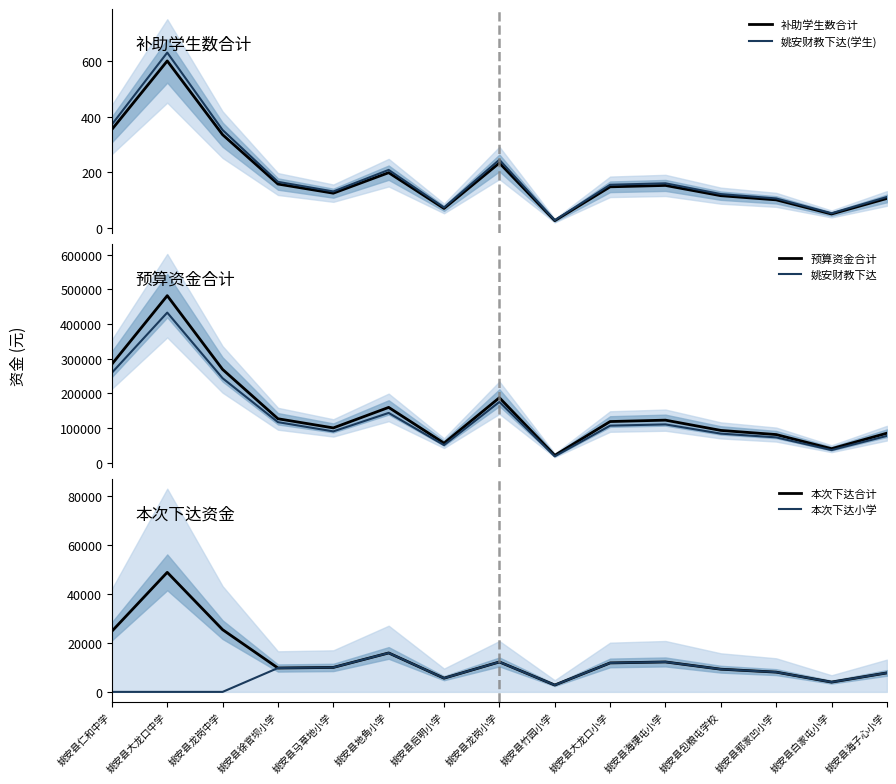

What is the value of the 补助学生数合计 point at the 13th from the left?

101.0